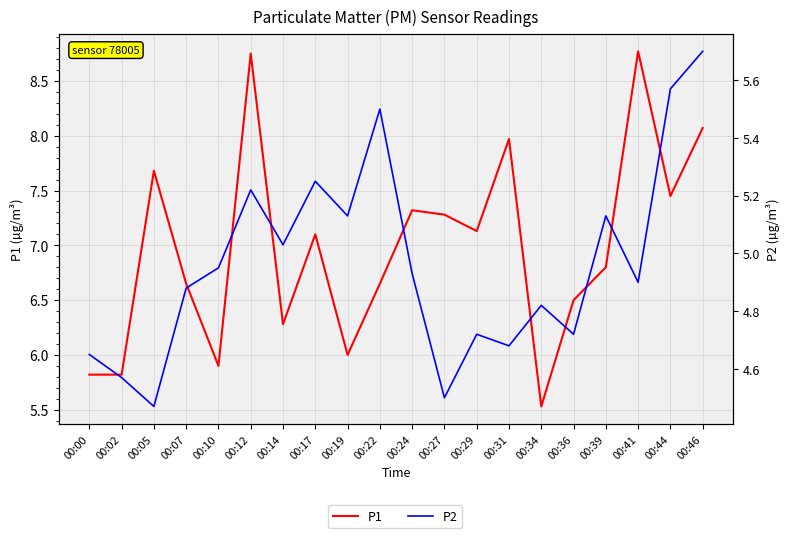

What are all the series names shown in the legend?

P1, P2